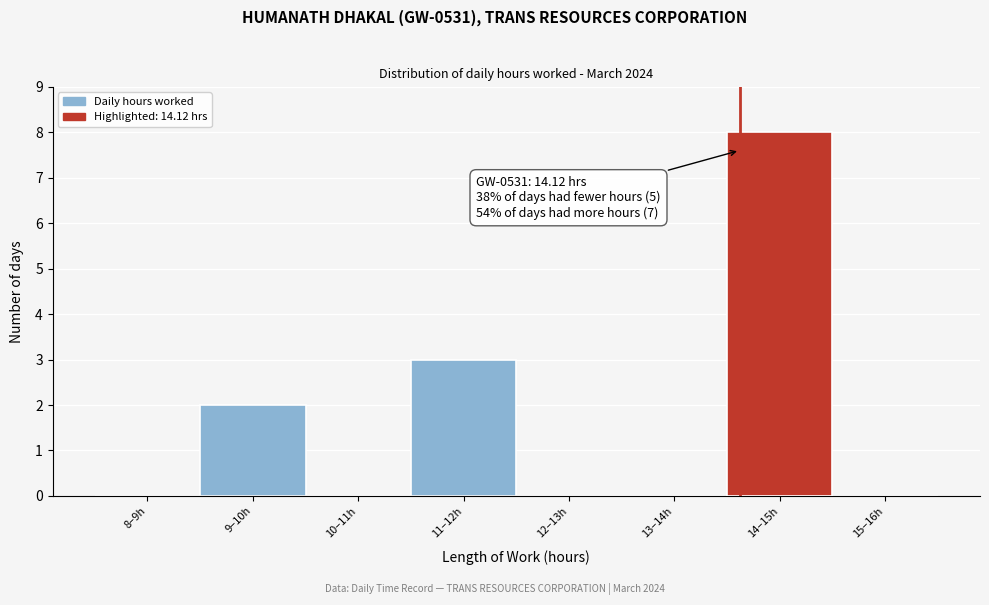

Reading left to right, list all the values displayed in this chart.

8–9h=0	9–10h=2	10–11h=0	11–12h=3	12–13h=0	13–14h=0	14–15h=8	15–16h=0